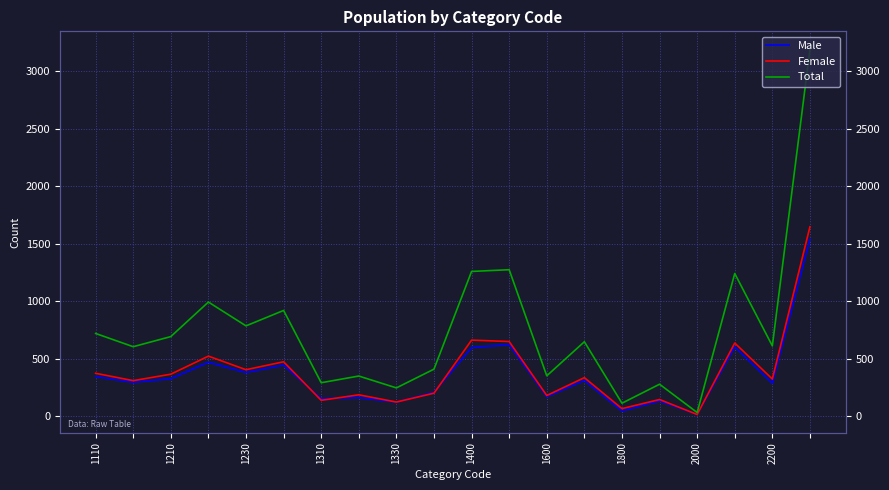

Which series has the largest total across all categories?

Total